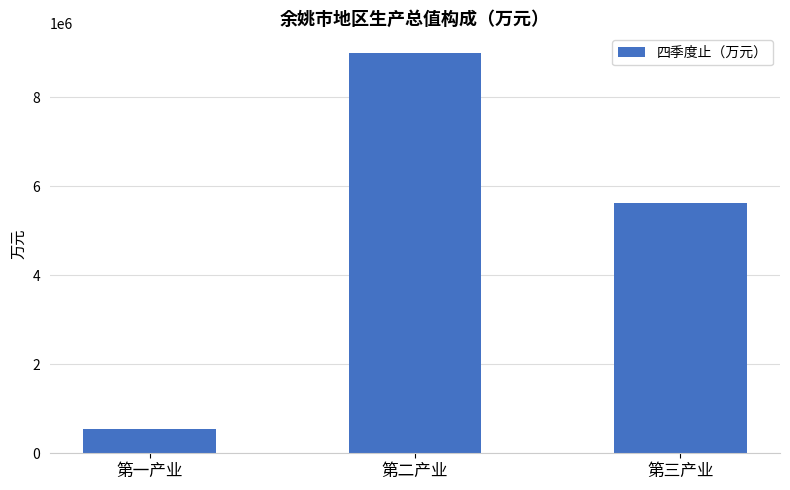

What is the change in value from 第一产业 to 第三产业?

+5078040.8